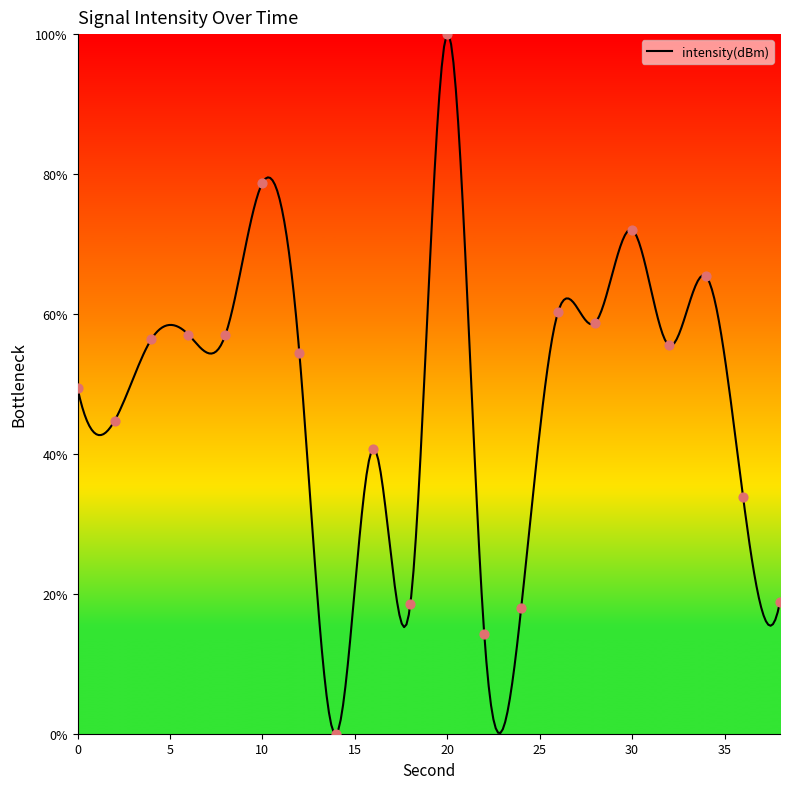

Approximately how many times larger is the value at 12 compared to 4?

1.0